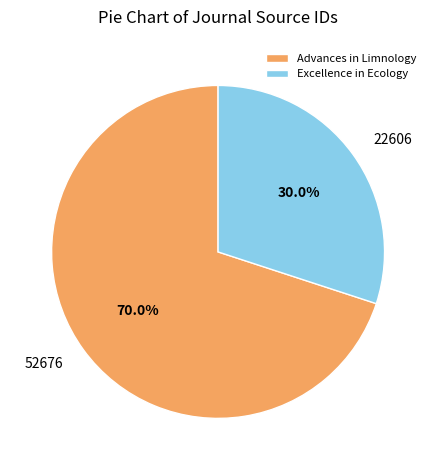

Combined, do Advances in Limnology and Excellence in Ecology account for over 50%?

Yes